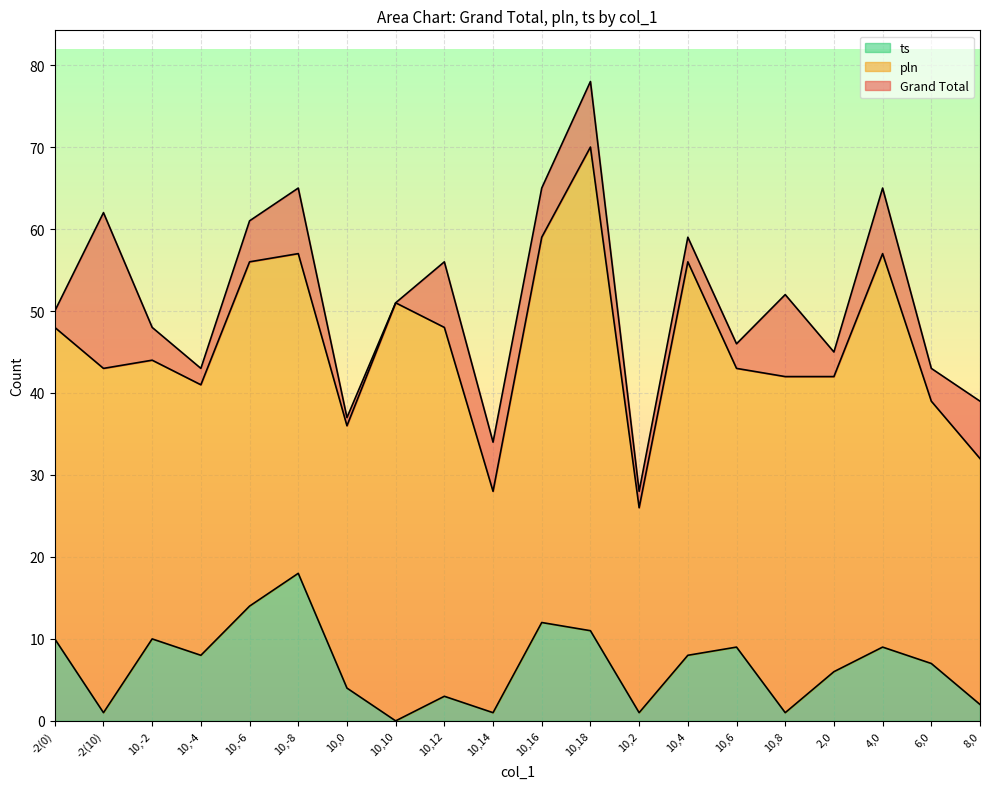

How many lines are shown in the chart?

3